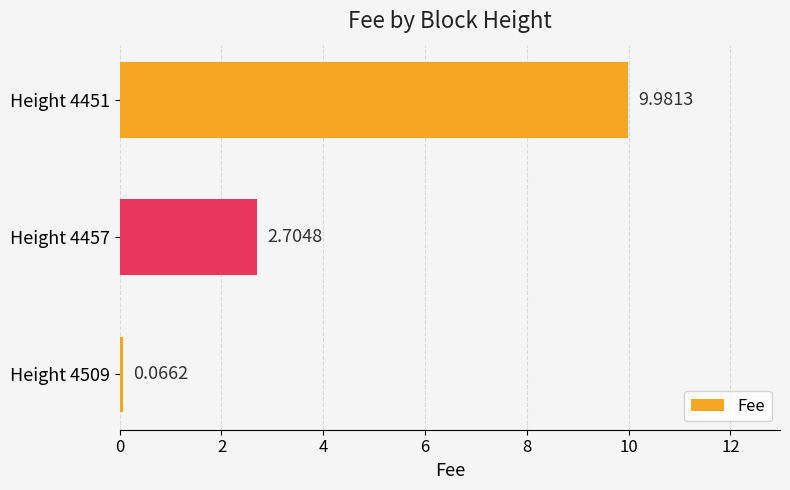

Which has a higher value, Height 4509 or Height 4457?

Height 4457